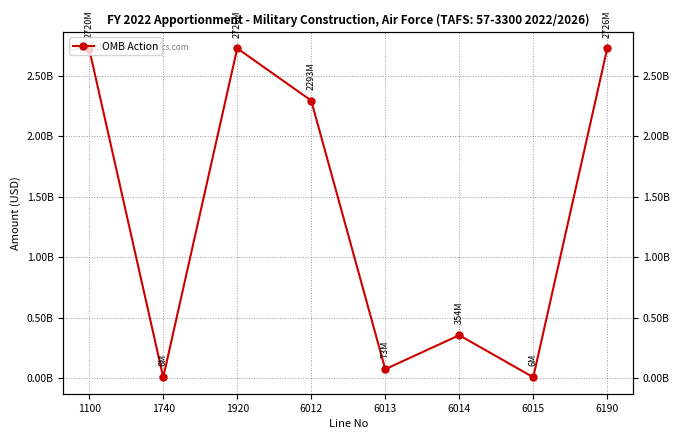

List the labels in order of value, largest first.

1920, 6190, 1100, 6012, 6014, 6013, 1740, 6015